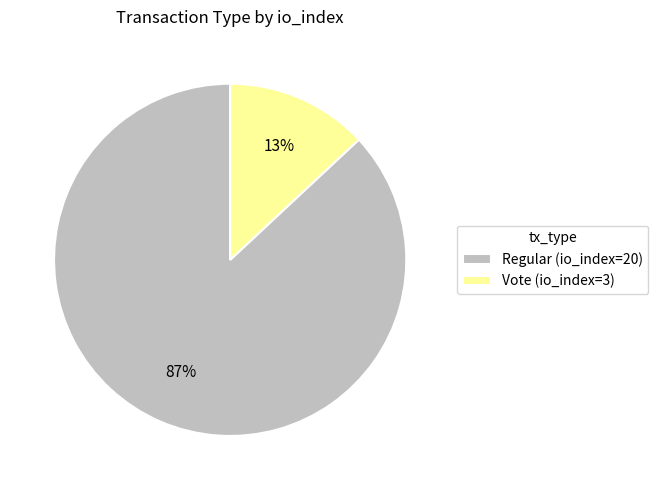

How many segments does this pie chart have?

2